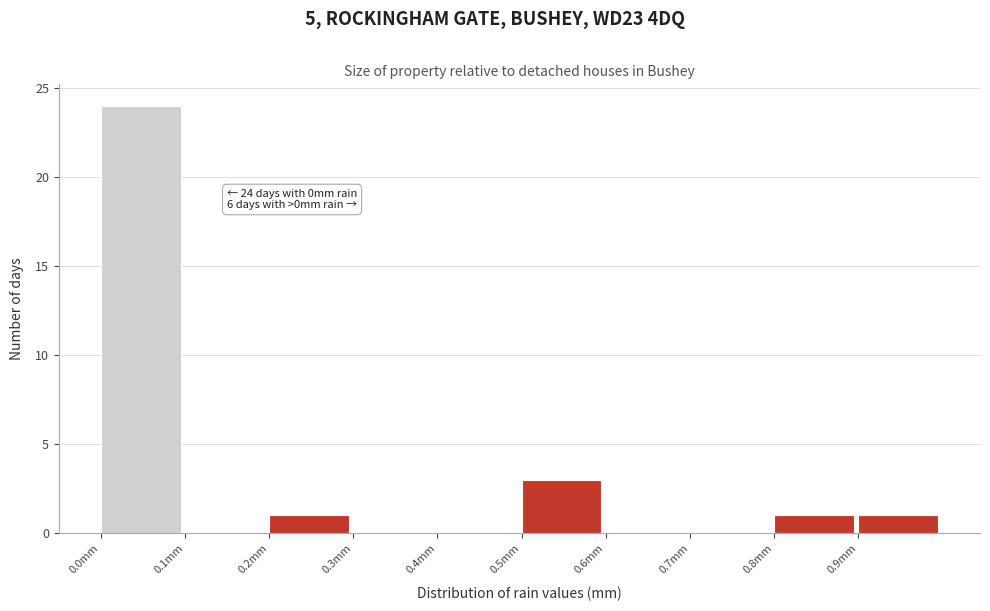

Over which range of the x-axis is the bar tallest?

0.0 to 0.1